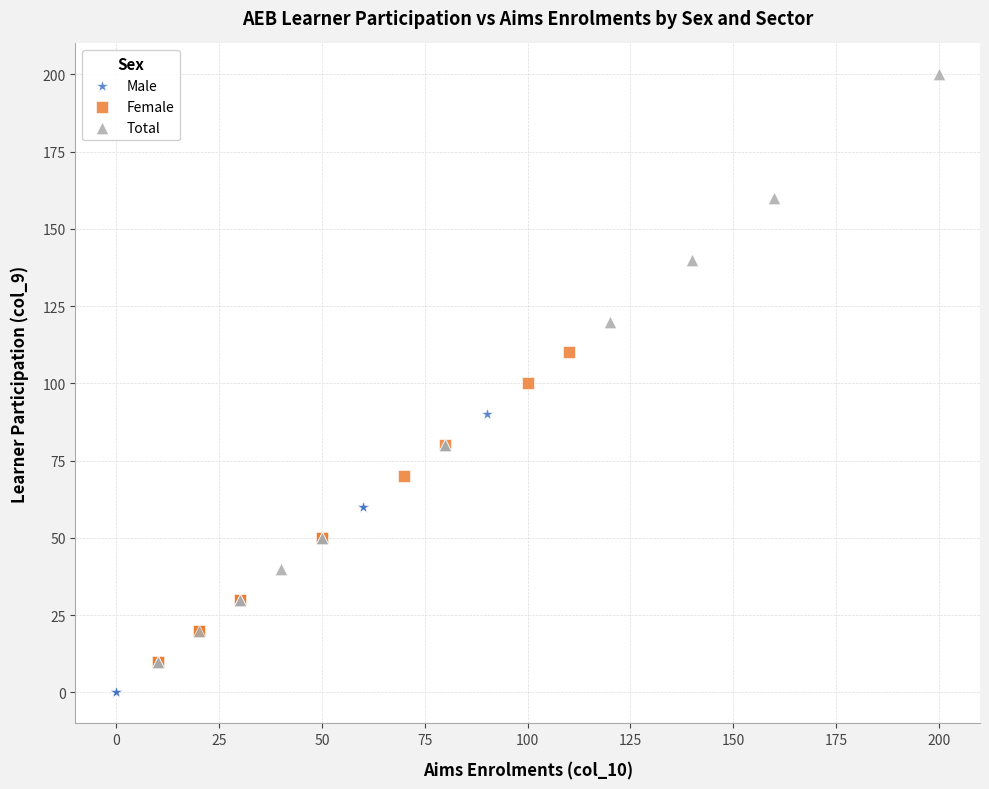

Which series reaches the maximum Y coordinate?

Total